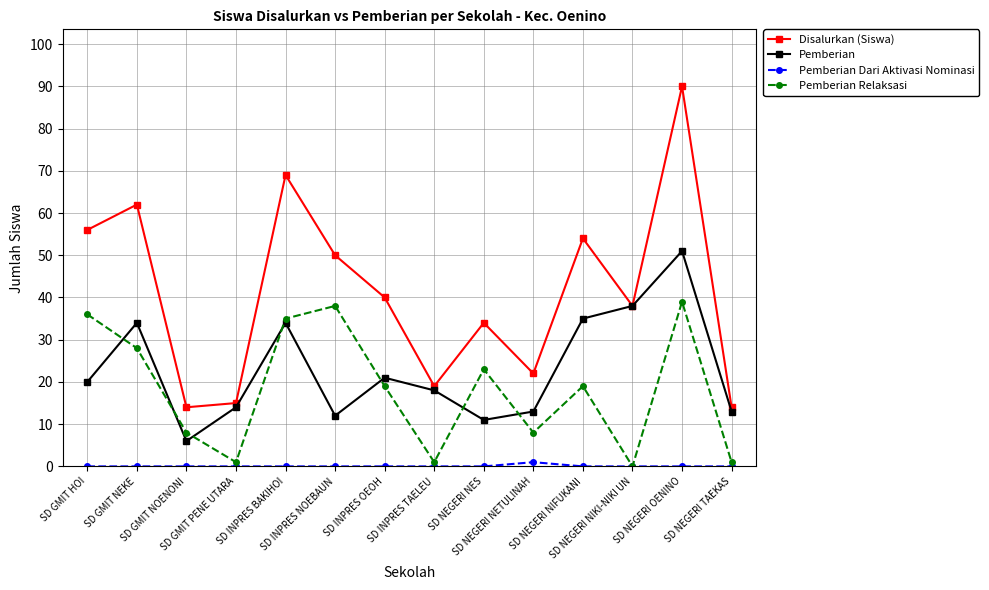

Which series has the largest range (max minus min)?

Disalurkan (Siswa)